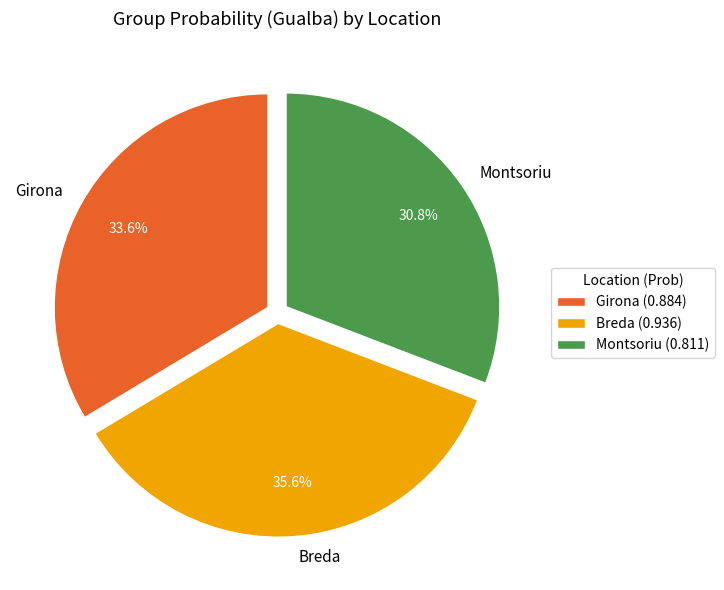

True or false: Breda accounts for 36% of the total.

True